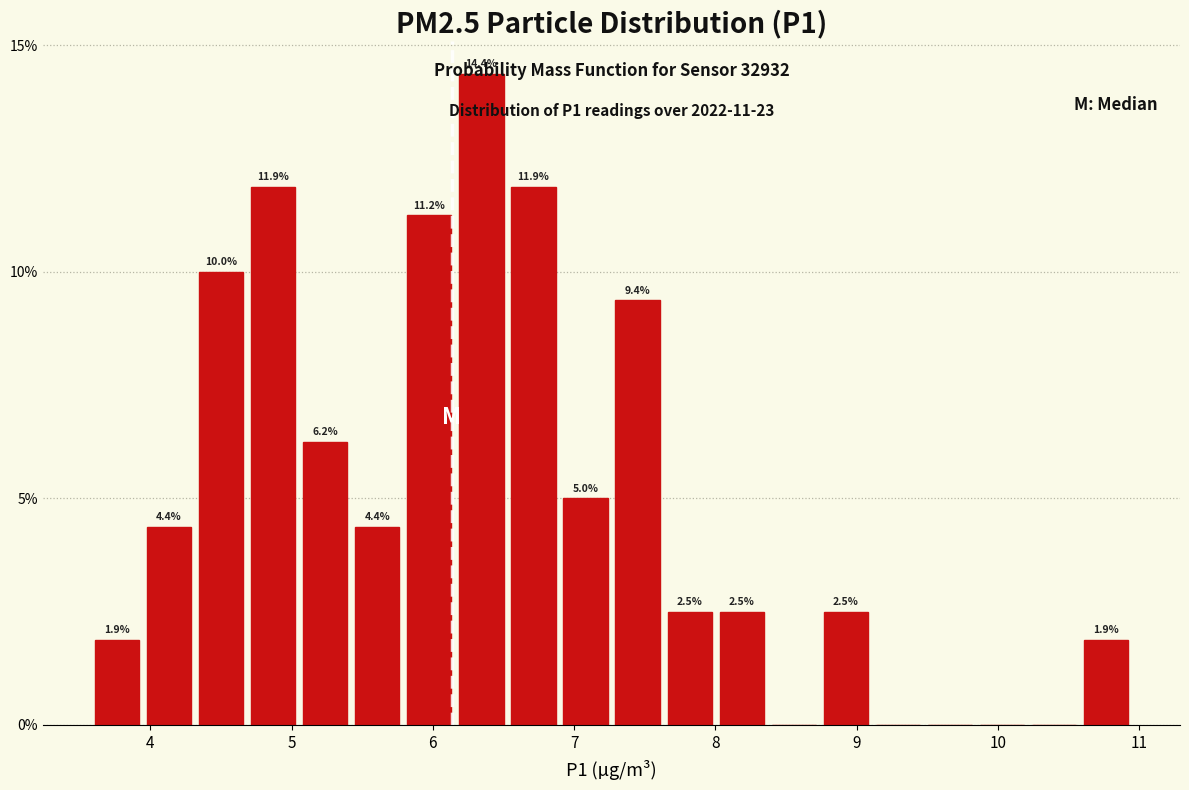

Read against the x-axis, roughly where is the centre of the tallest bar?

6.3